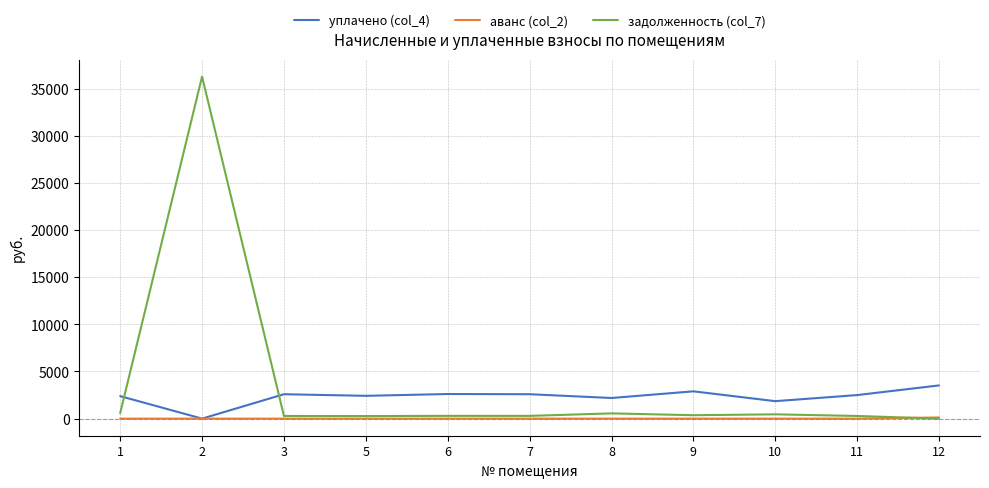

Is it true that задолженность (col_7) equals 281.1 at 11?

True